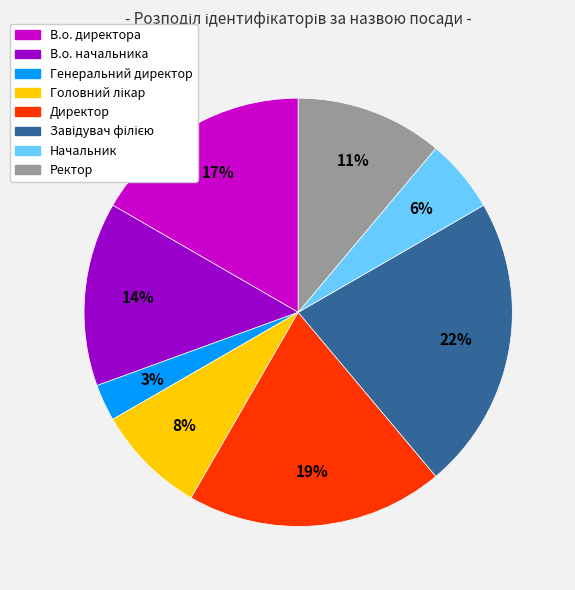

To the nearest percent, what portion does Ректор represent?

11%